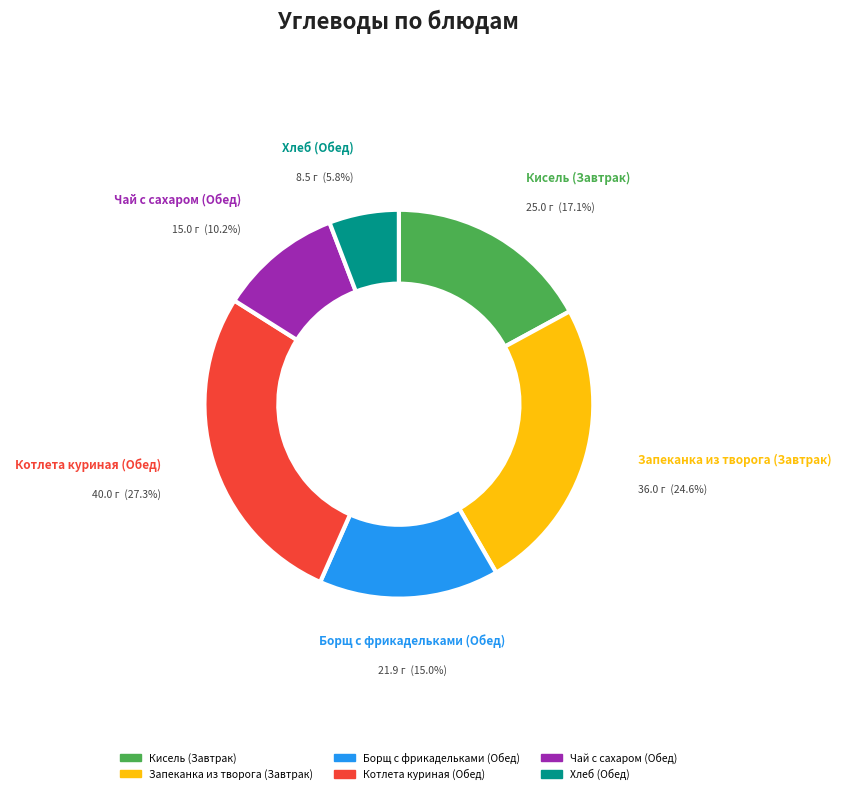

To the nearest percent, what is the average slice percentage?

17%